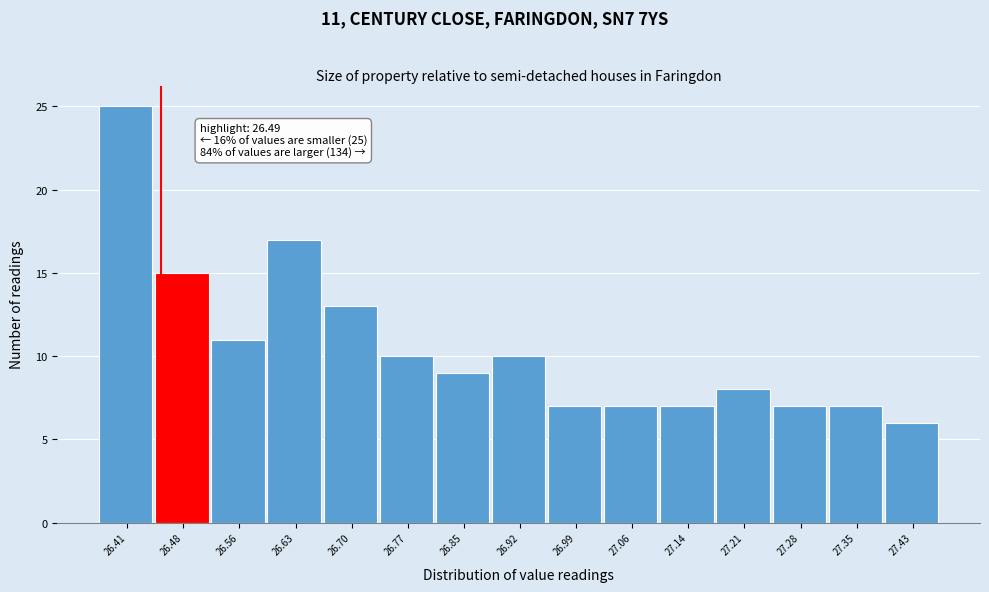

Reading right to left, transcribe all the data shown in this chart.

27.43=6	27.35=7	27.28=7	27.21=8	27.14=7	27.06=7	26.99=7	26.92=10	26.85=9	26.77=10	26.70=13	26.63=17	26.56=11	26.48=15	26.41=25